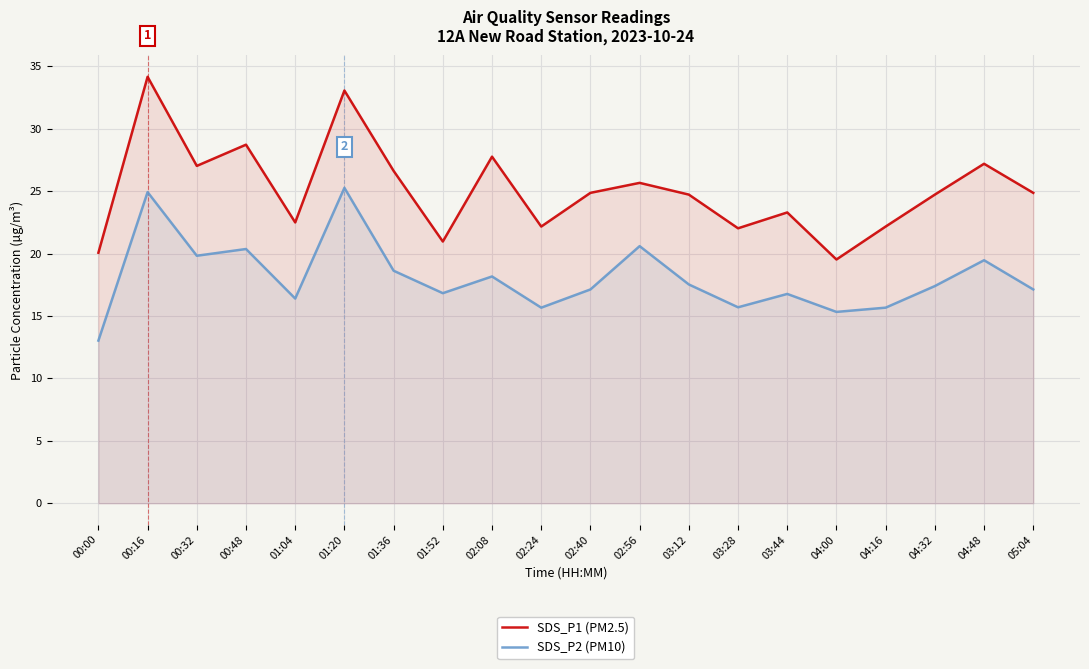

Reading left to right, transcribe all the data shown in this chart.

SDS_P1 (PM2.5): 00:00=20.1	00:16=34.2	00:32=27.0	00:48=28.7	01:04=22.5	01:20=33.1	01:36=26.6	01:52=21.0	02:08=27.8	02:24=22.2	02:40=24.9	02:56=25.7	03:12=24.7	03:28=22.0	03:44=23.3	04:00=19.5	04:16=22.2	04:32=24.7	04:48=27.2	05:04=24.9
SDS_P2 (PM10): 00:00=13.0	00:16=24.9	00:32=19.8	00:48=20.4	01:04=16.4	01:20=25.3	01:36=18.6	01:52=16.8	02:08=18.2	02:24=15.7	02:40=17.1	02:56=20.6	03:12=17.5	03:28=15.7	03:44=16.8	04:00=15.3	04:16=15.7	04:32=17.4	04:48=19.5	05:04=17.1